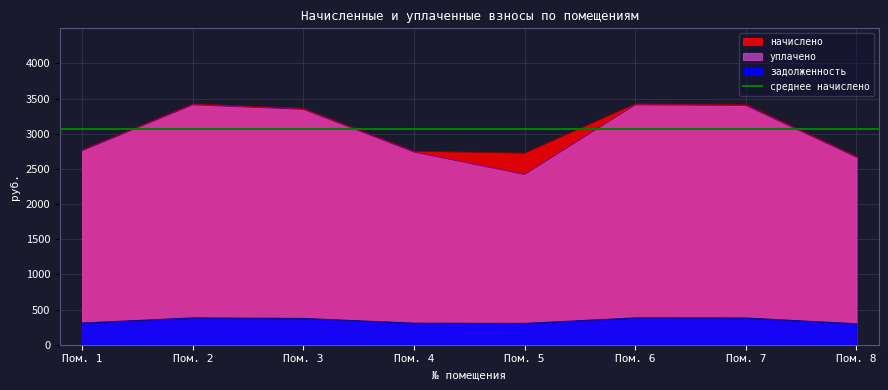

What is the total value across all series at Пом. 3?

7081.5